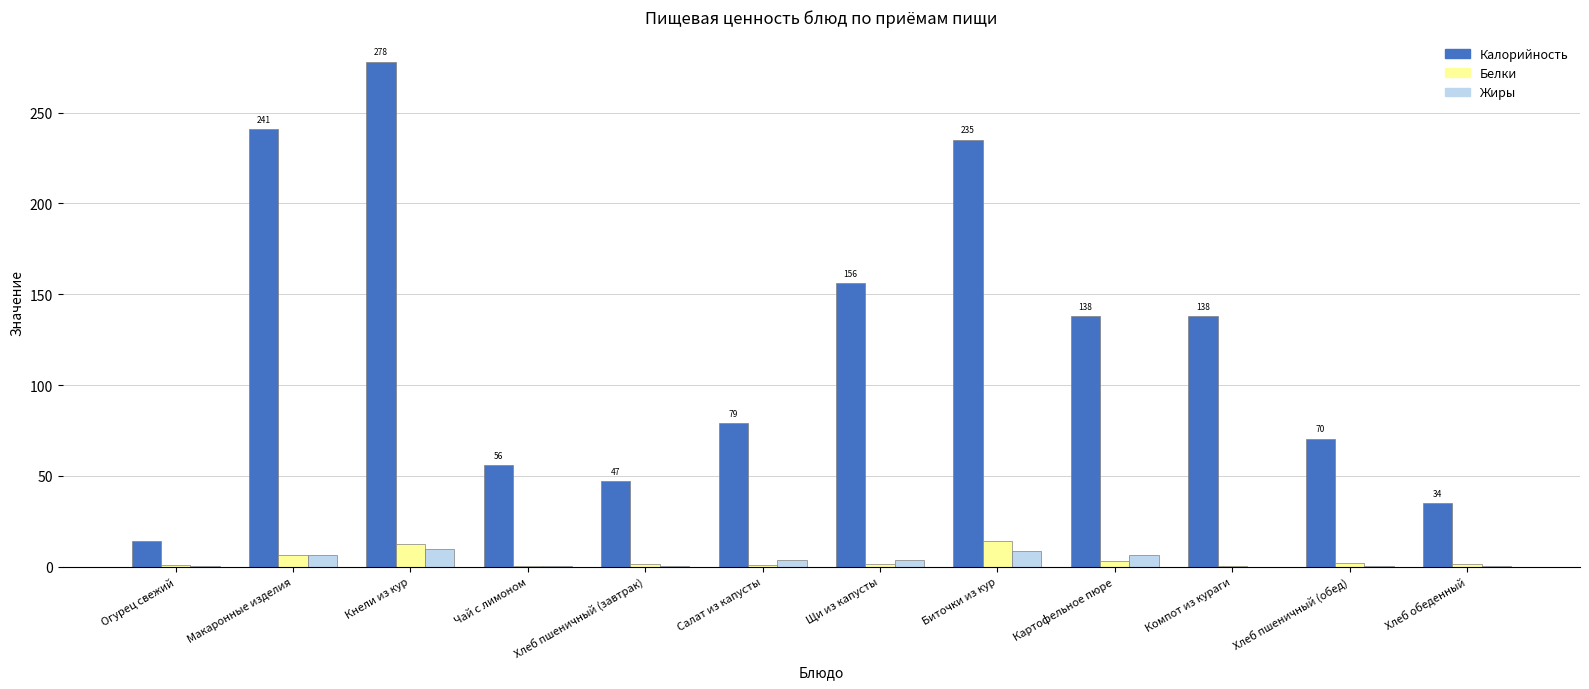

What is the maximum value for Белки?

13.9